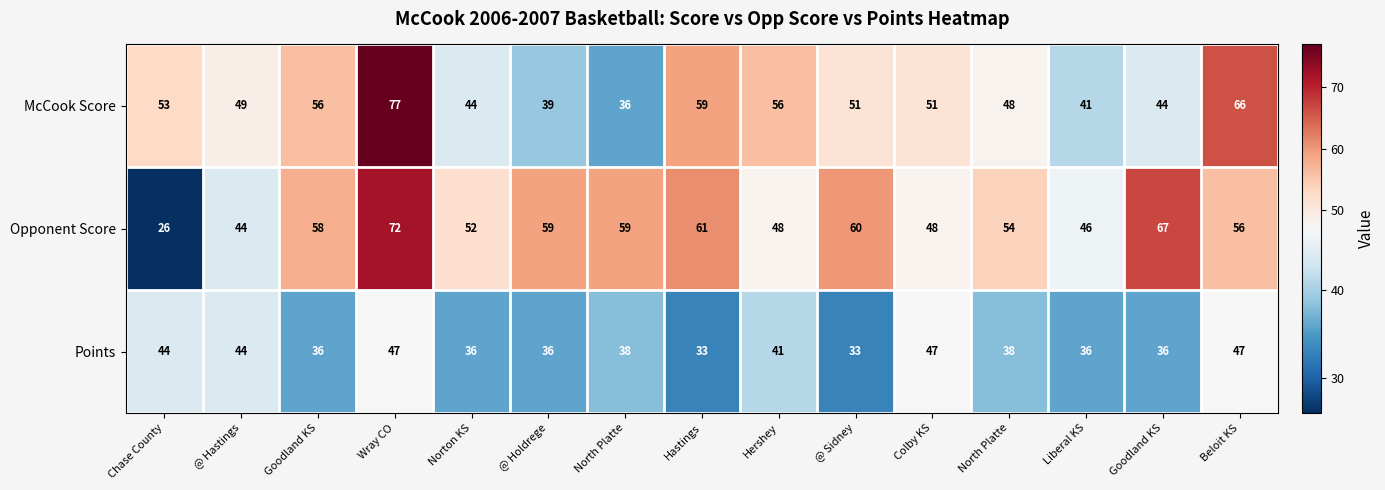

How many series are shown in this chart?

3